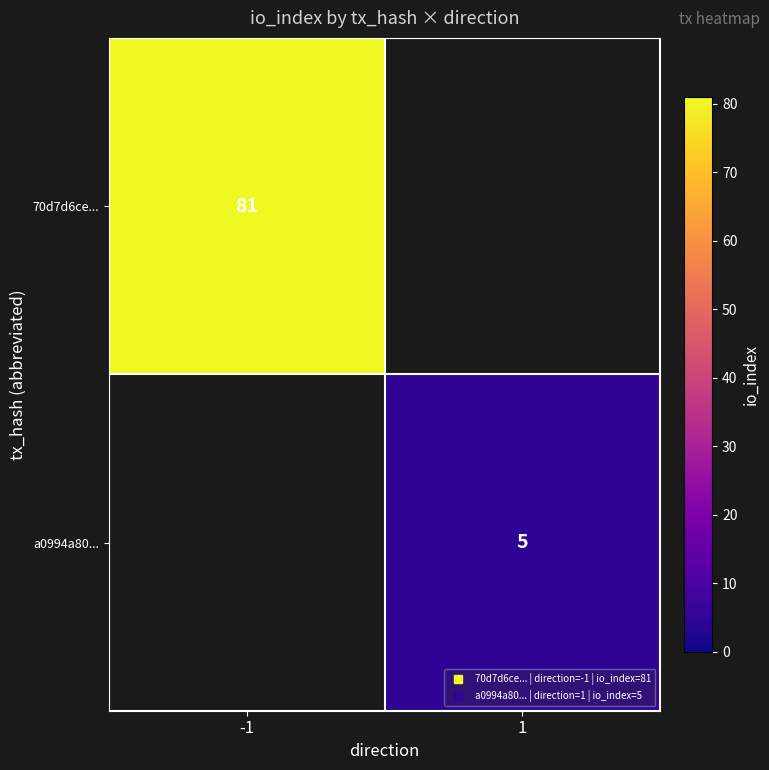

Count the number of data series in this chart.

2